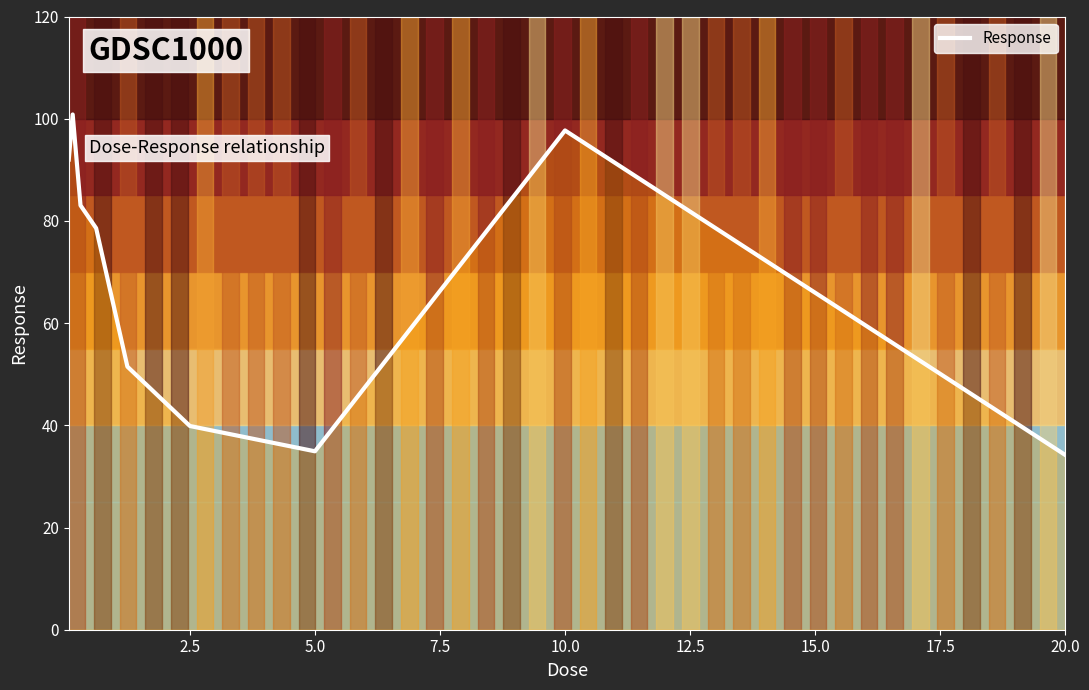

What is the smallest value displayed?

34.2